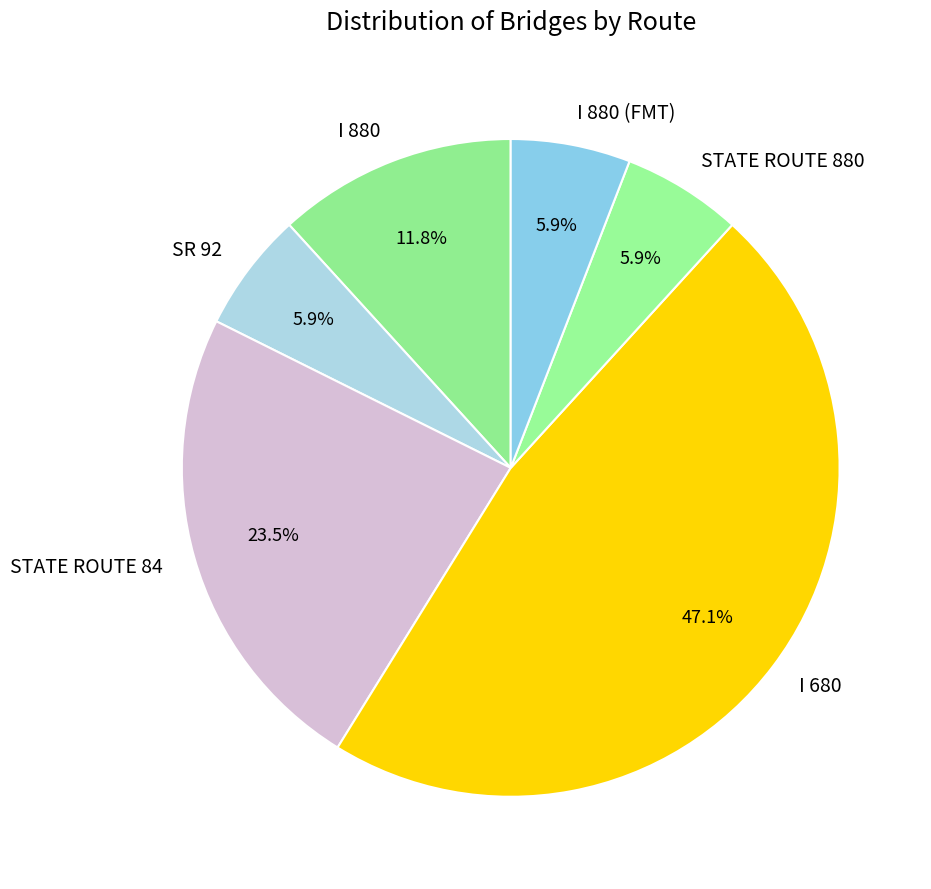

Does SR 92 represent more than half of the total?

No